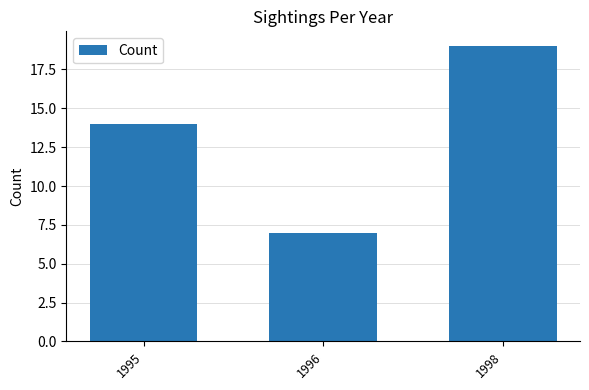

What is the difference between the values at 1998 and 1996?

12